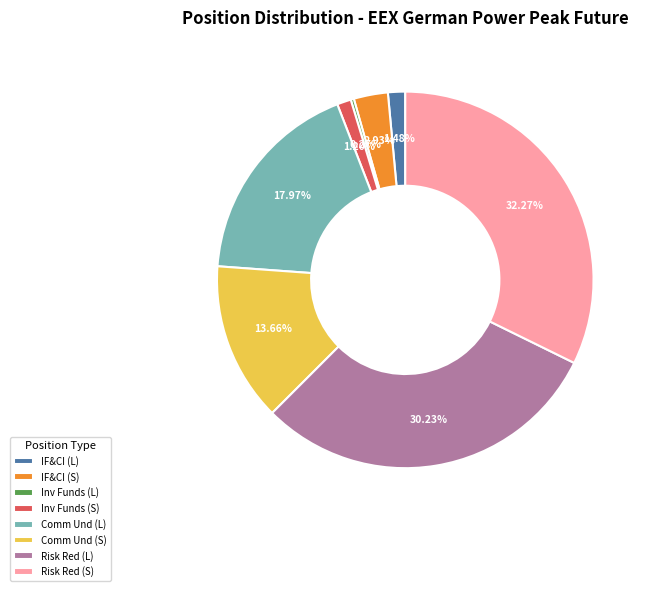

Is there any slice that represents more than half of the pie?

No